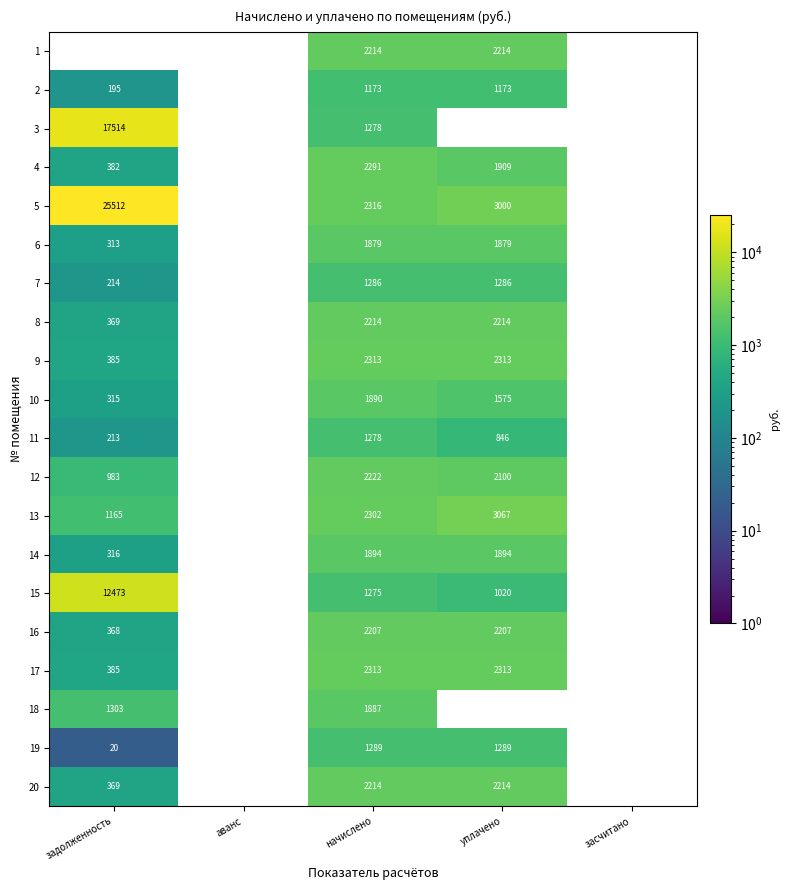

The 17 series shows 218 at задолженность. True or false?

False